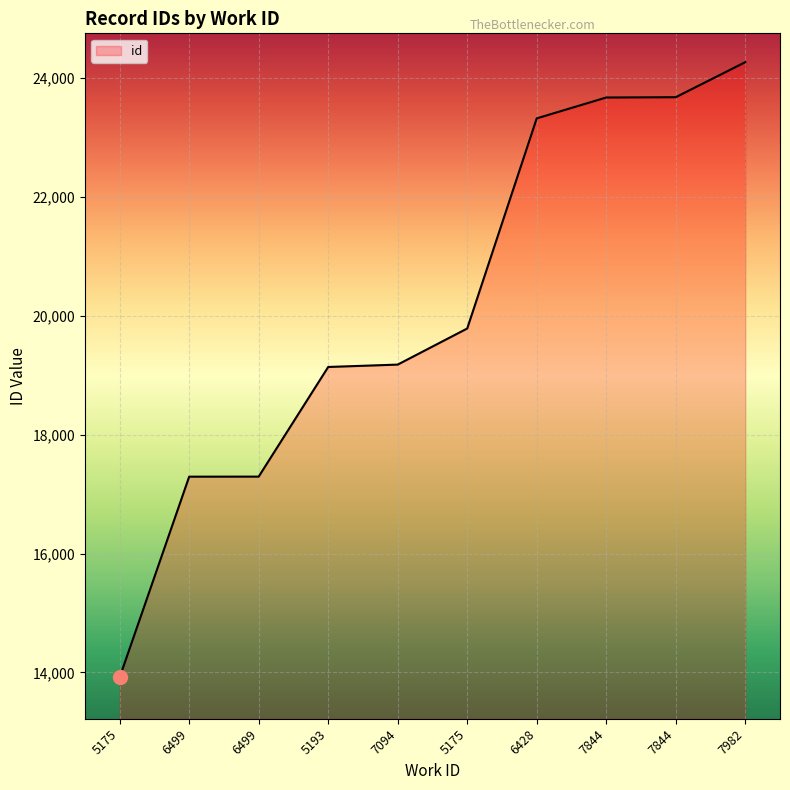

Rank the categories by value from lowest to highest.

5175, 6499, 6499, 5193, 7094, 5175, 6428, 7844, 7844, 7982